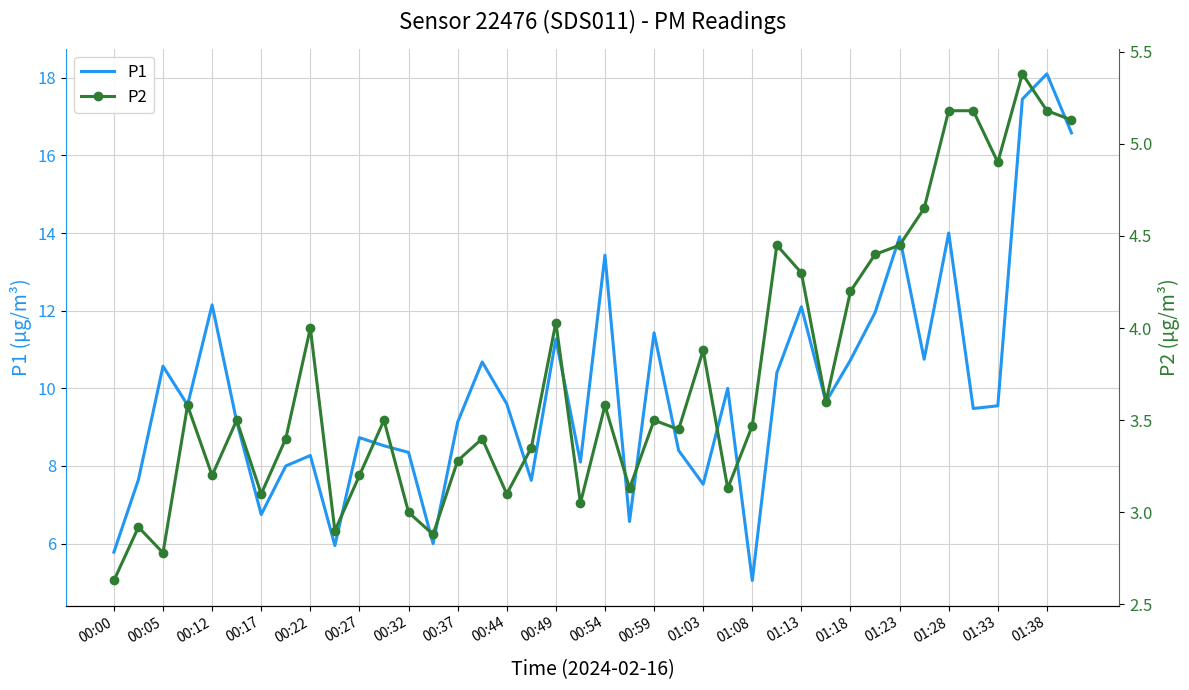

Which series changed the most between 25 and 37?

P1